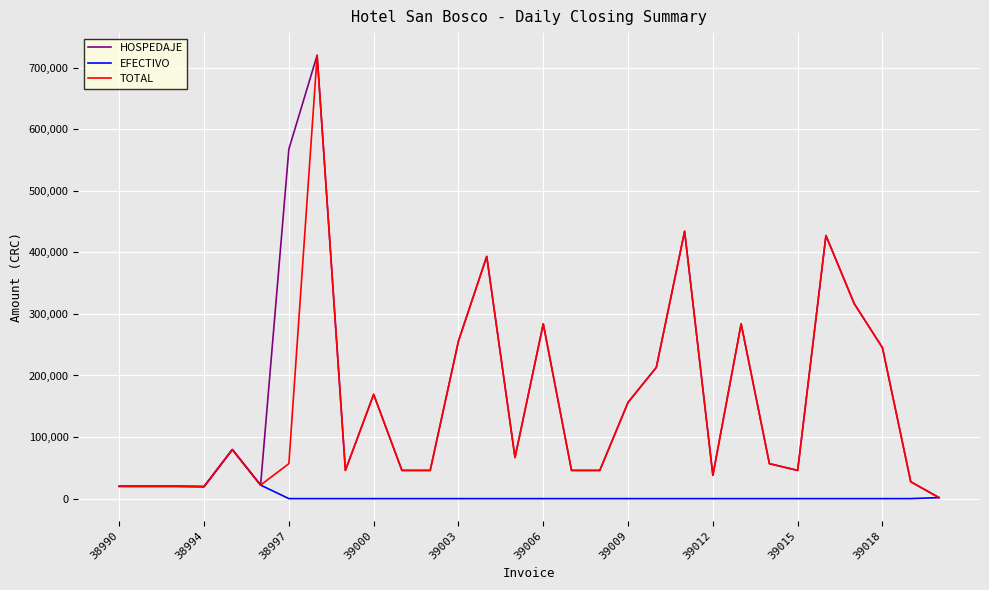

What is the highest value of the HOSPEDAJE series?

720108